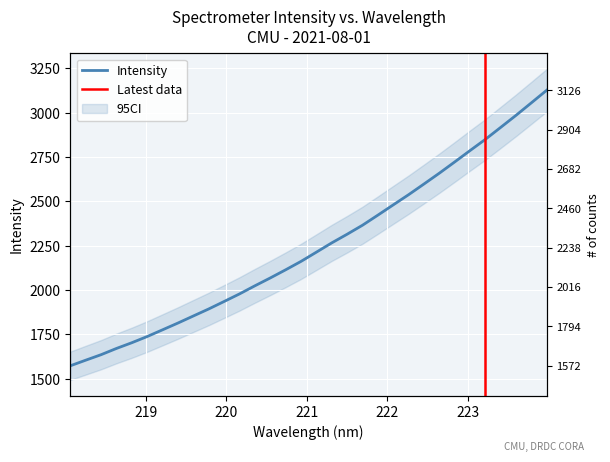

Rank the categories by value from highest to lowest.

223.9802, 223.7895, 223.5987, 223.408, 223.2172, 223.0264, 222.8355, 222.6447, 222.4538, 222.263, 222.0721, 221.8812, 221.6902, 221.4993, 221.3083, 221.1174, 220.9264, 220.7354, 220.5444, 220.3533, 220.1623, 219.9712, 219.7801, 219.589, 219.3979, 219.2067, 219.0156, 218.8244, 218.6332, 218.442, 218.2508, 218.0596